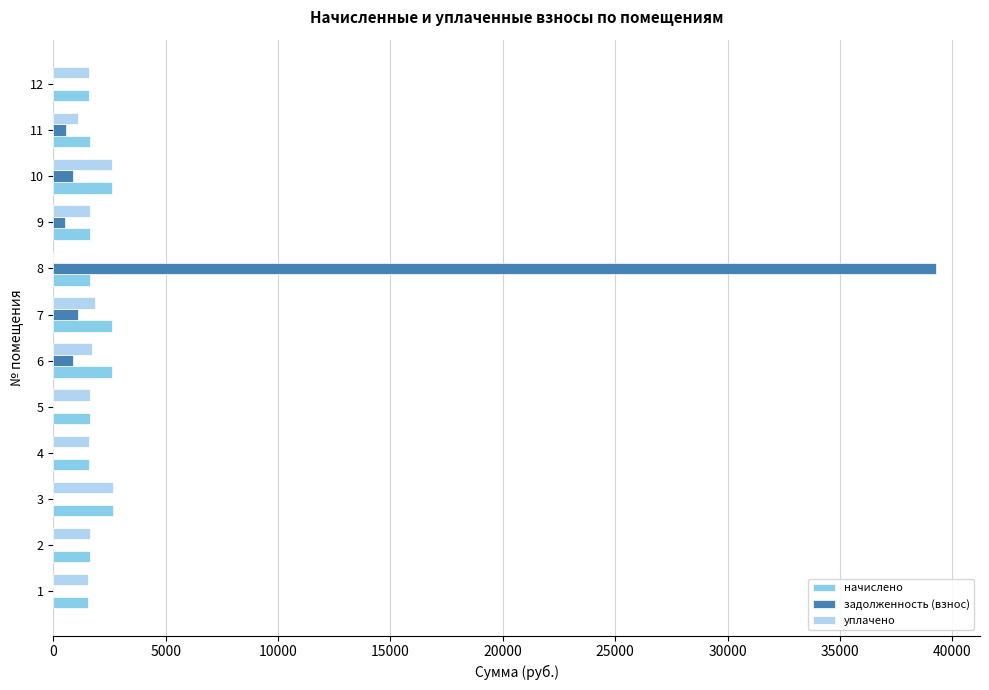

What is the greatest value displayed?

39267.6